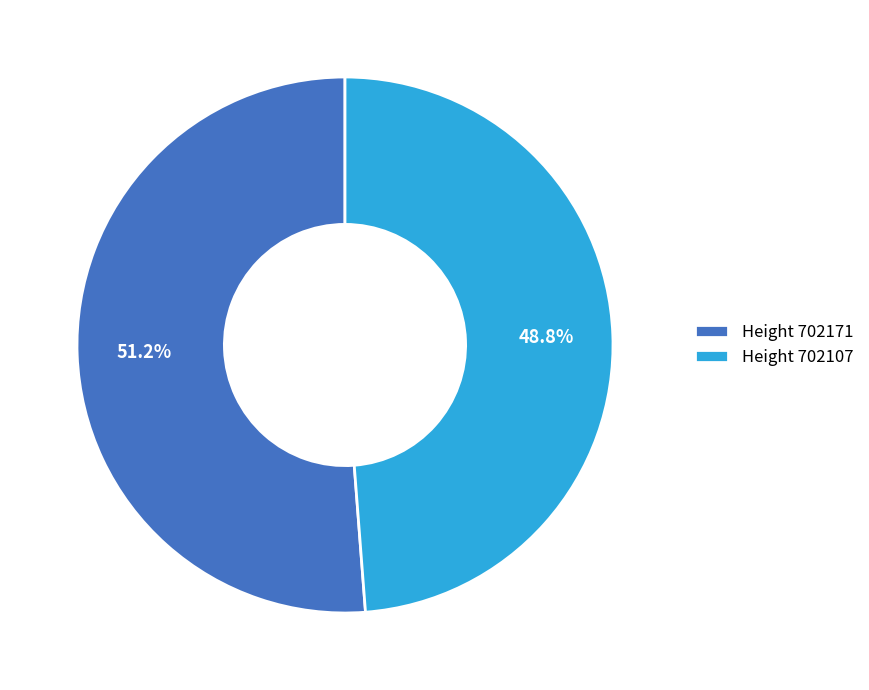

Which has a higher value, Height 702171 or Height 702107?

Height 702171